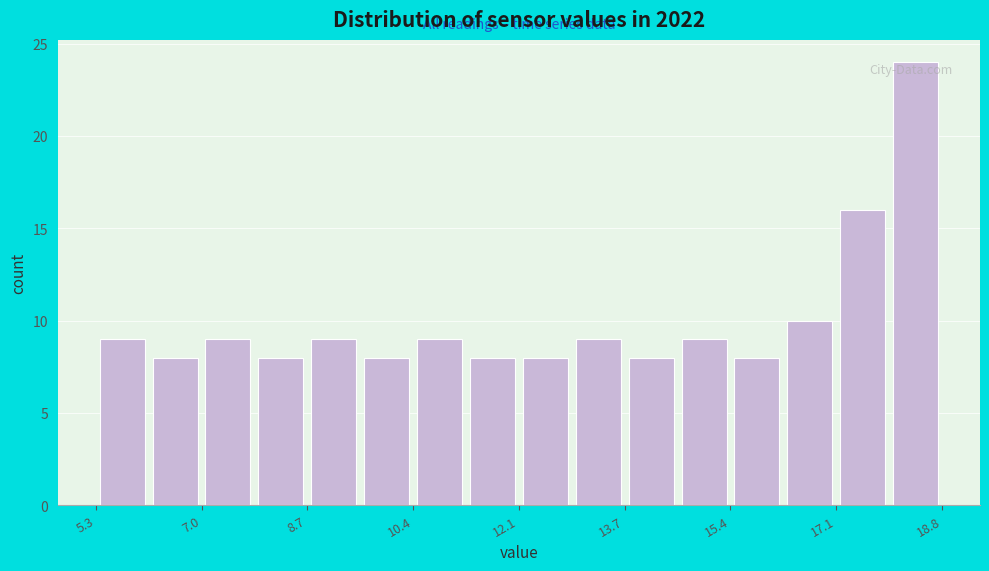

Reading left to right, transcribe this chart: for each bar, give the range it covers on the x-axis and its height. Neither the bar edges nor the heights are printed on the chart, so give them approximately, as read against the axes.

5.4 to 6.2: 9
6.2 to 7.0: 8
7.0 to 7.8: 9
7.8 to 8.6: 8
8.6 to 9.6: 9
9.6 to 10.4: 8
10.4 to 11.2: 9
11.2 to 12.0: 8
12.0 to 12.8: 8
12.8 to 13.8: 9
13.8 to 14.6: 8
14.6 to 15.4: 9
15.4 to 16.2: 8
16.2 to 17.2: 10
17.2 to 18.0: 16
18.0 to 18.8: 24